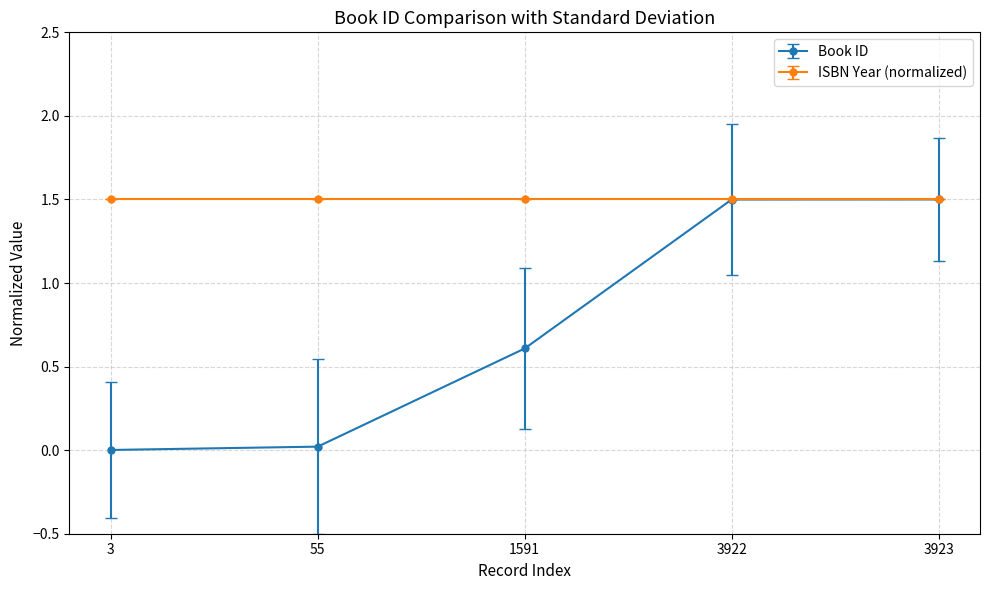

What is the value of the Book ID point at the 5th from the left?

1.5